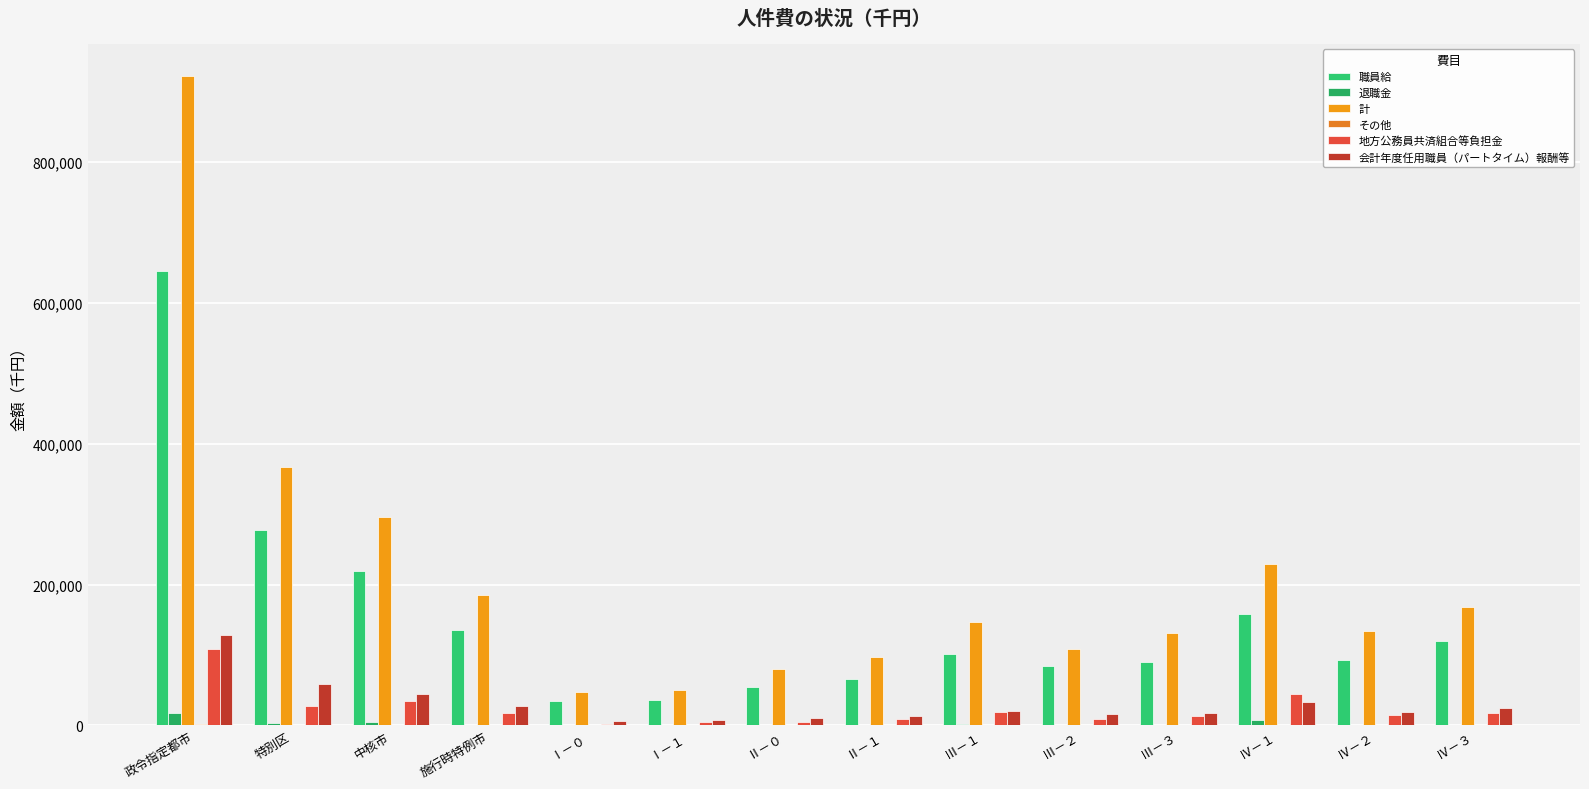

At which label is 計 closest to 484557?

特別区